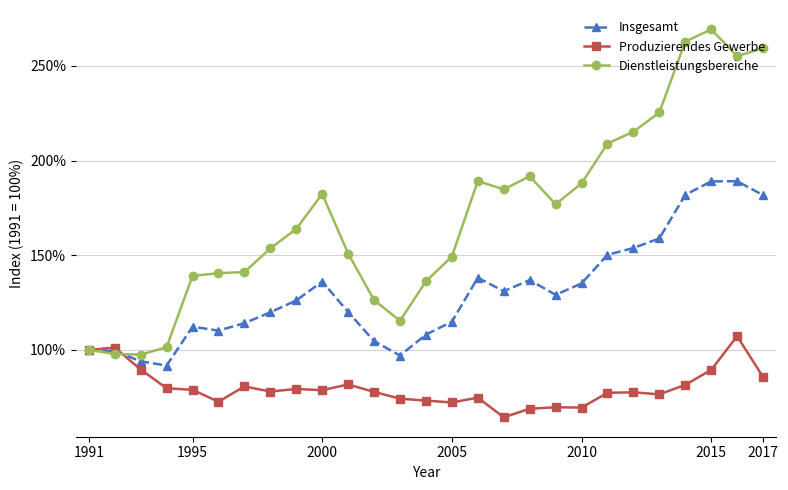

What is the value of the Dienstleistungsbereiche point at the 9th from the left?

163.9